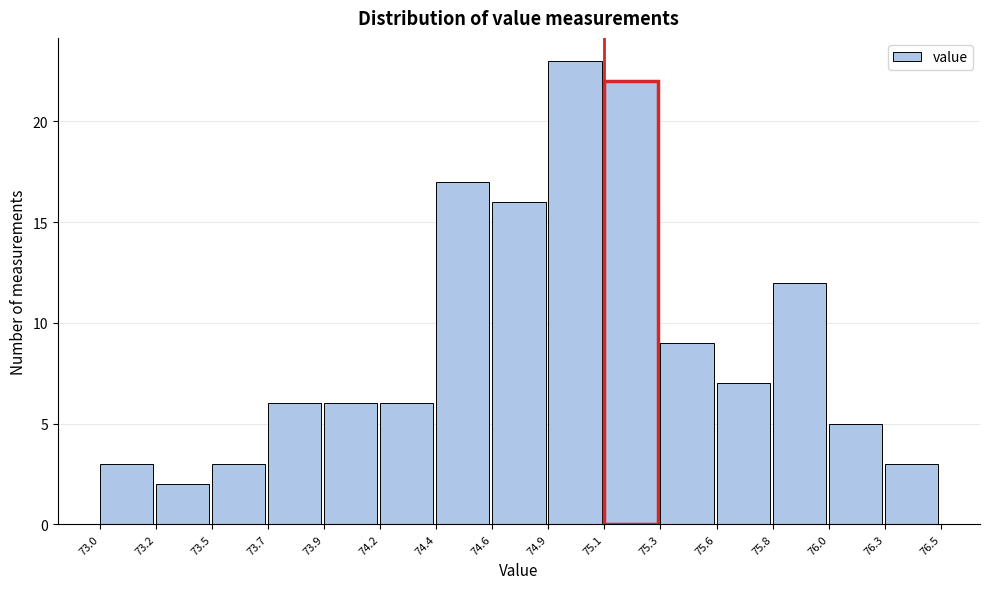

Reading left to right, transcribe this chart: for each bar, give the range it covers on the x-axis and its height. The values are not printed on the chart, so give them approximately, as read against the axis.

73.0 to 73.2: 3
73.2 to 73.5: 2
73.5 to 73.7: 3
73.7 to 73.9: 6
73.9 to 74.2: 6
74.2 to 74.4: 6
74.4 to 74.6: 17
74.6 to 74.9: 16
74.9 to 75.1: 23
75.1 to 75.3: 22
75.3 to 75.6: 9
75.6 to 75.8: 7
75.8 to 76.0: 12
76.0 to 76.3: 5
76.3 to 76.5: 3